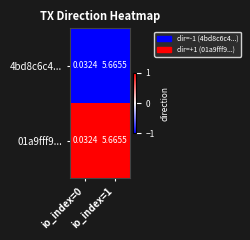

At io_index=1, list the series in order from smallest to largest.

4bd8c6c4..., 01a9fff9...